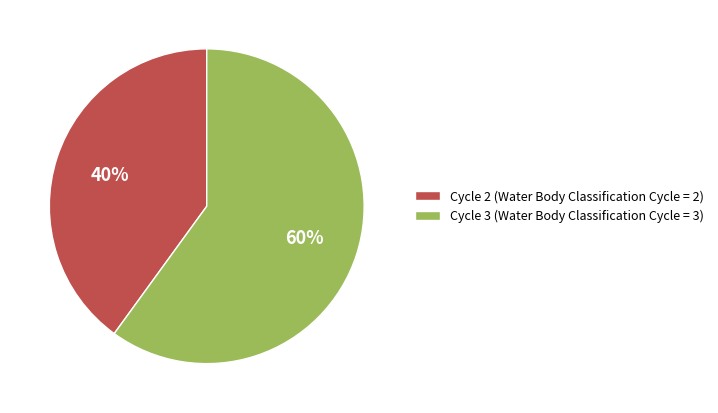

What is the ratio of the value at Cycle 3 to the value at Cycle 2?

1.5